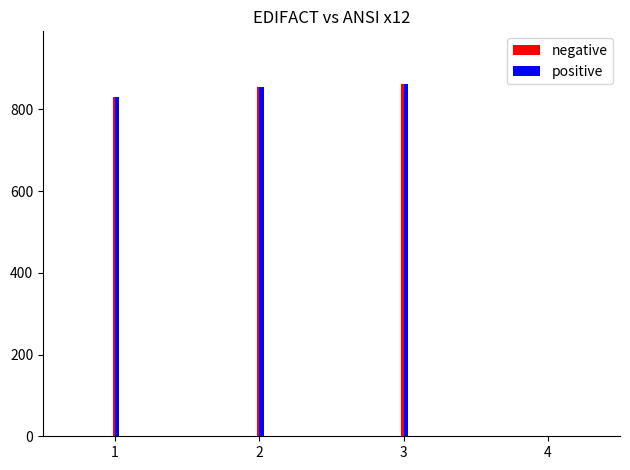

The value of positive at 1 is 285. True or false?

False